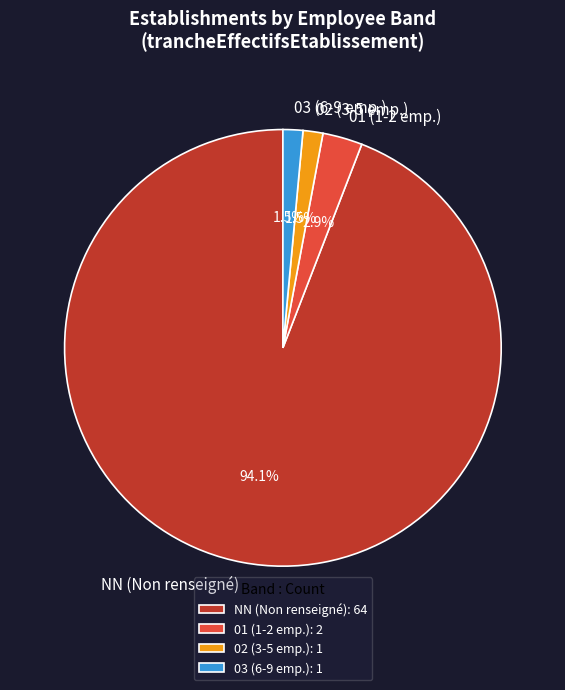

What is the total percentage of 03 (6-9 emp.) and 01 (1-2 emp.)?

4.4%